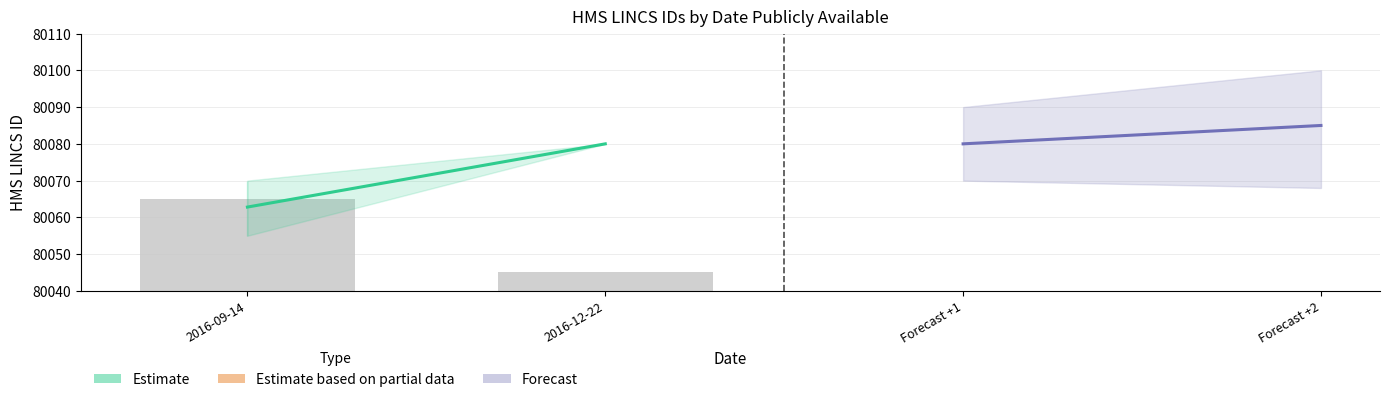

The Forecast series shows 51746.2 at Forecast +2. True or false?

False